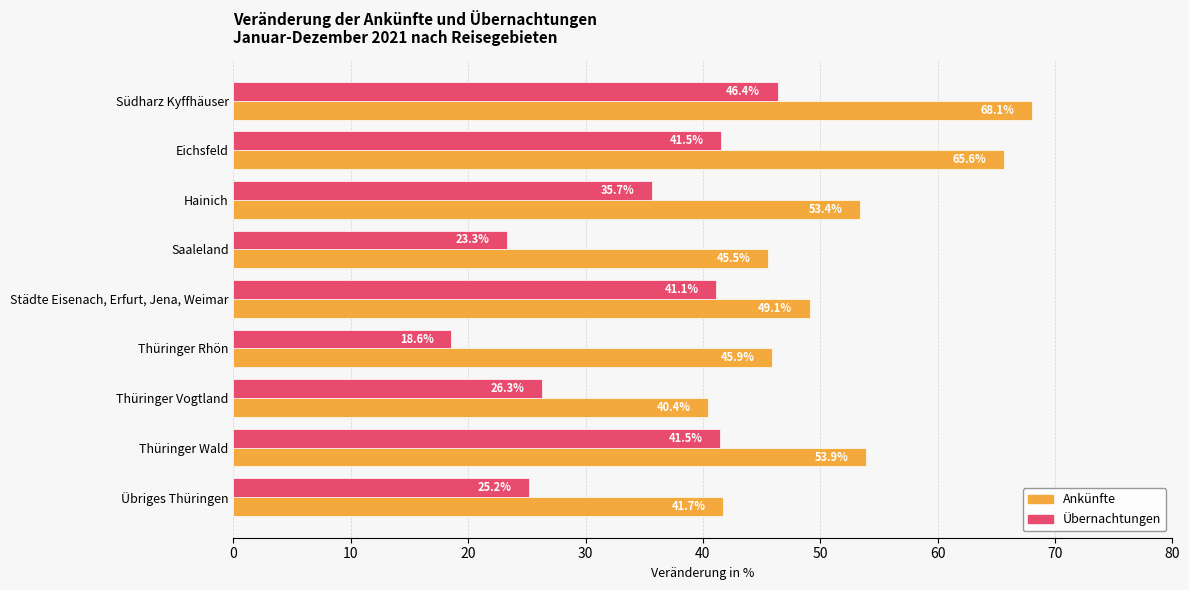

Which series changed the most between Südharz Kyffhäuser and Hainich?

Ankünfte